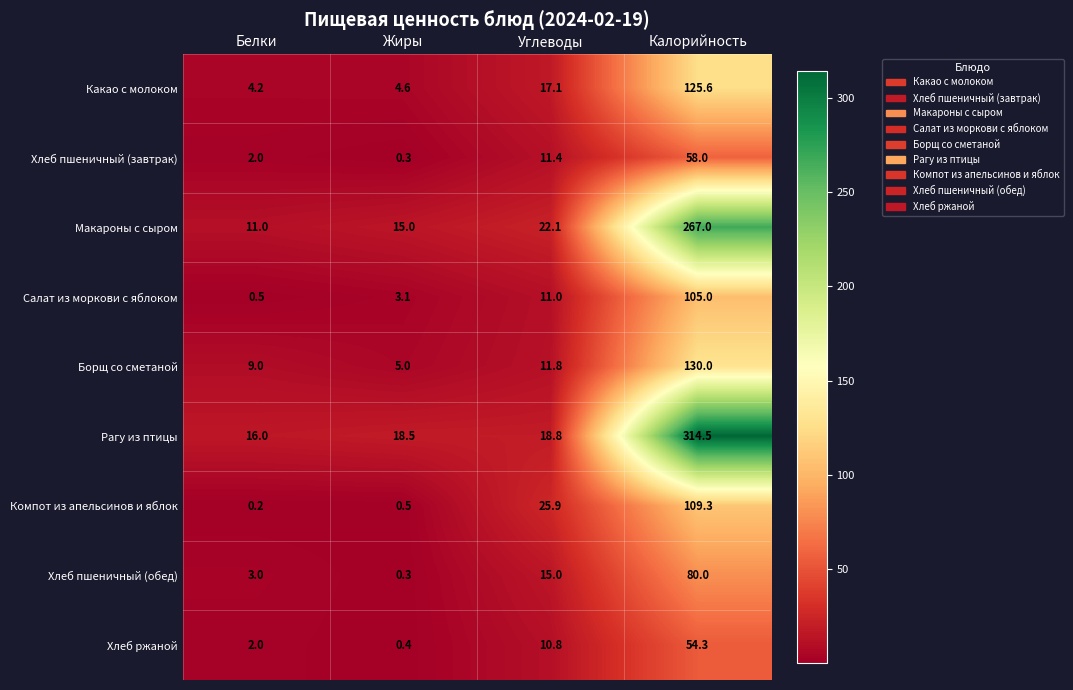

At which label does Борщ со сметаной reach its minimum?

Жиры